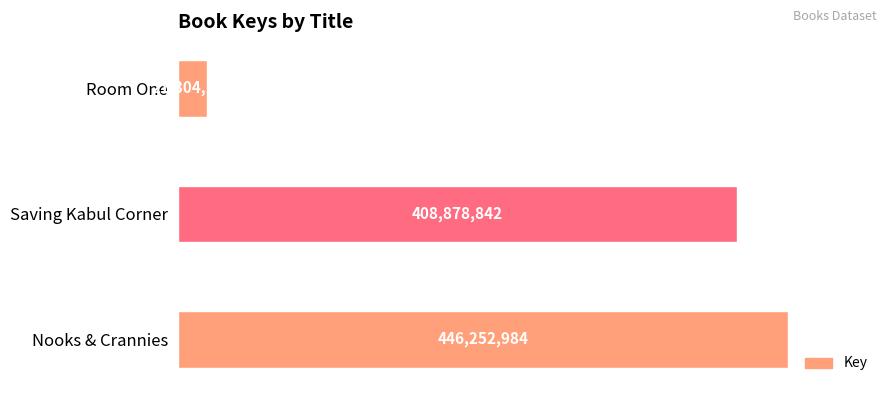

What is the sum of all values?

876435965